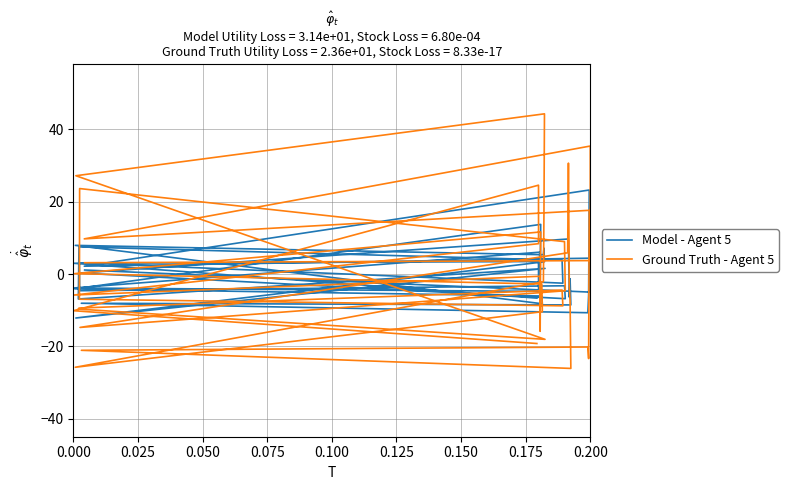

Is this an area chart (filled region under the line)?

No